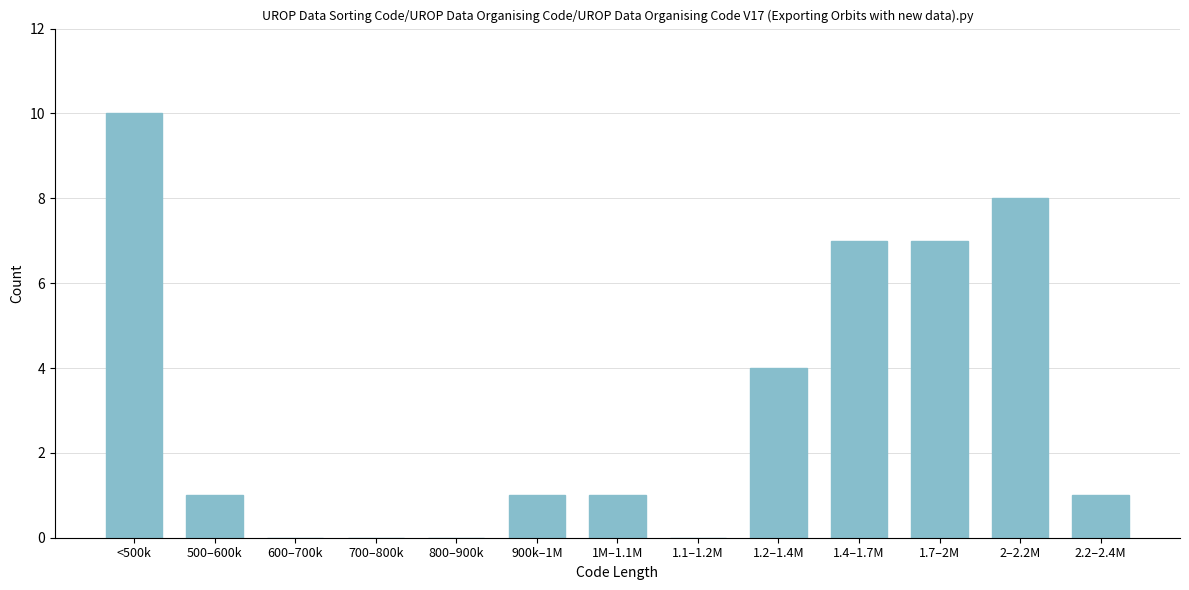

Reading left to right, extract all data points from this chart.

<500k=10	500–600k=1	600–700k=0	700–800k=0	800–900k=0	900k–1M=1	1M–1.1M=1	1.1–1.2M=0	1.2–1.4M=4	1.4–1.7M=7	1.7–2M=7	2–2.2M=8	2.2–2.4M=1